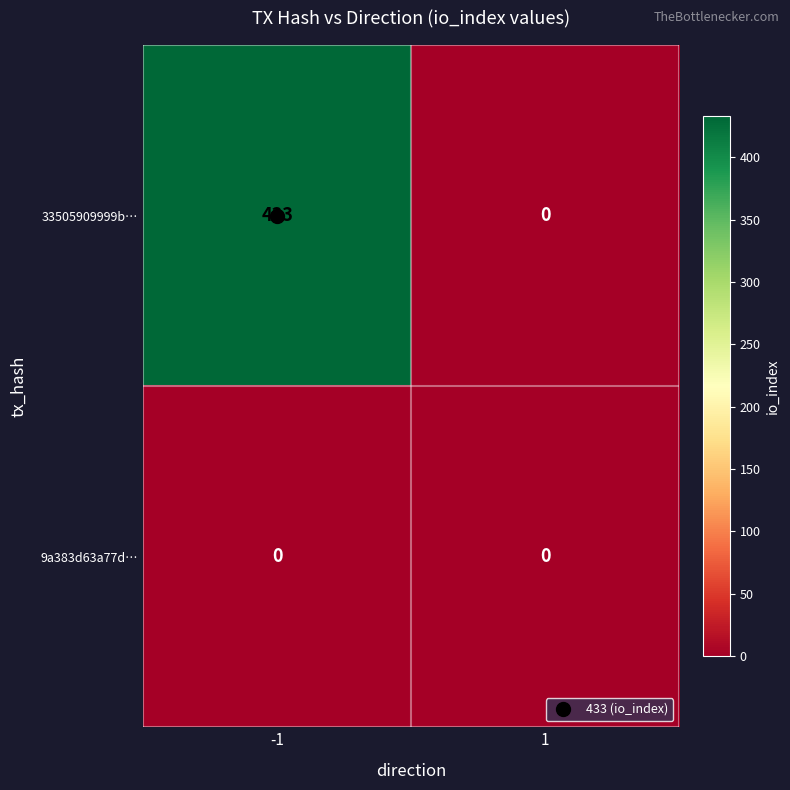

The 33505909999b… series shows 696 at -1. True or false?

False